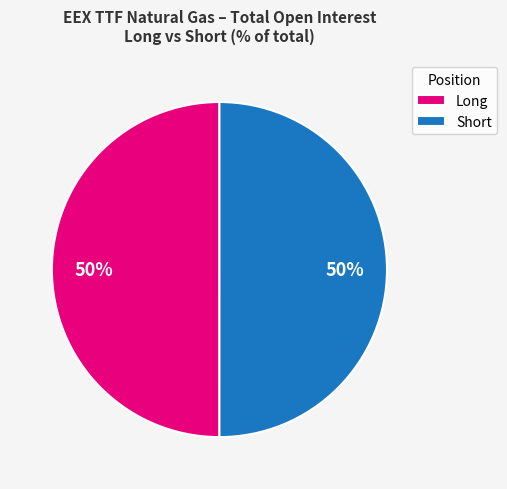

To the nearest percent, what portion does Long represent?

50%